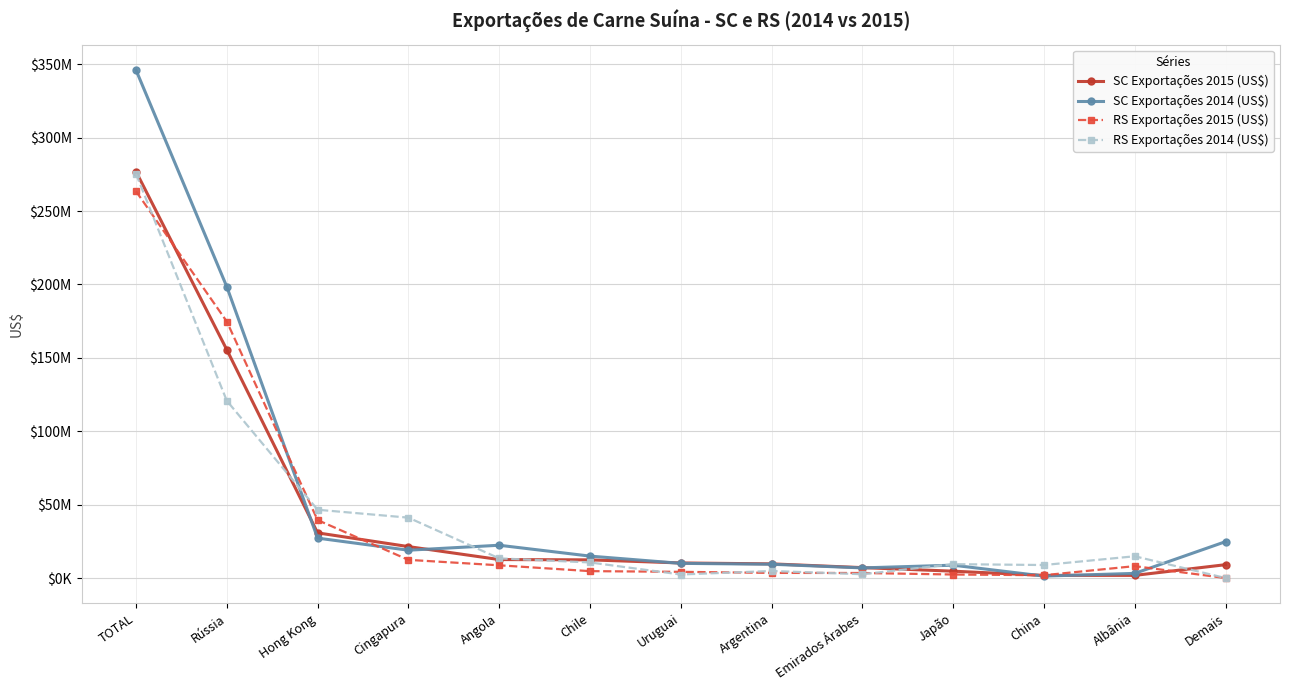

At which label is SC Exportações 2015 (US$) closest to 139345808?

Rússia